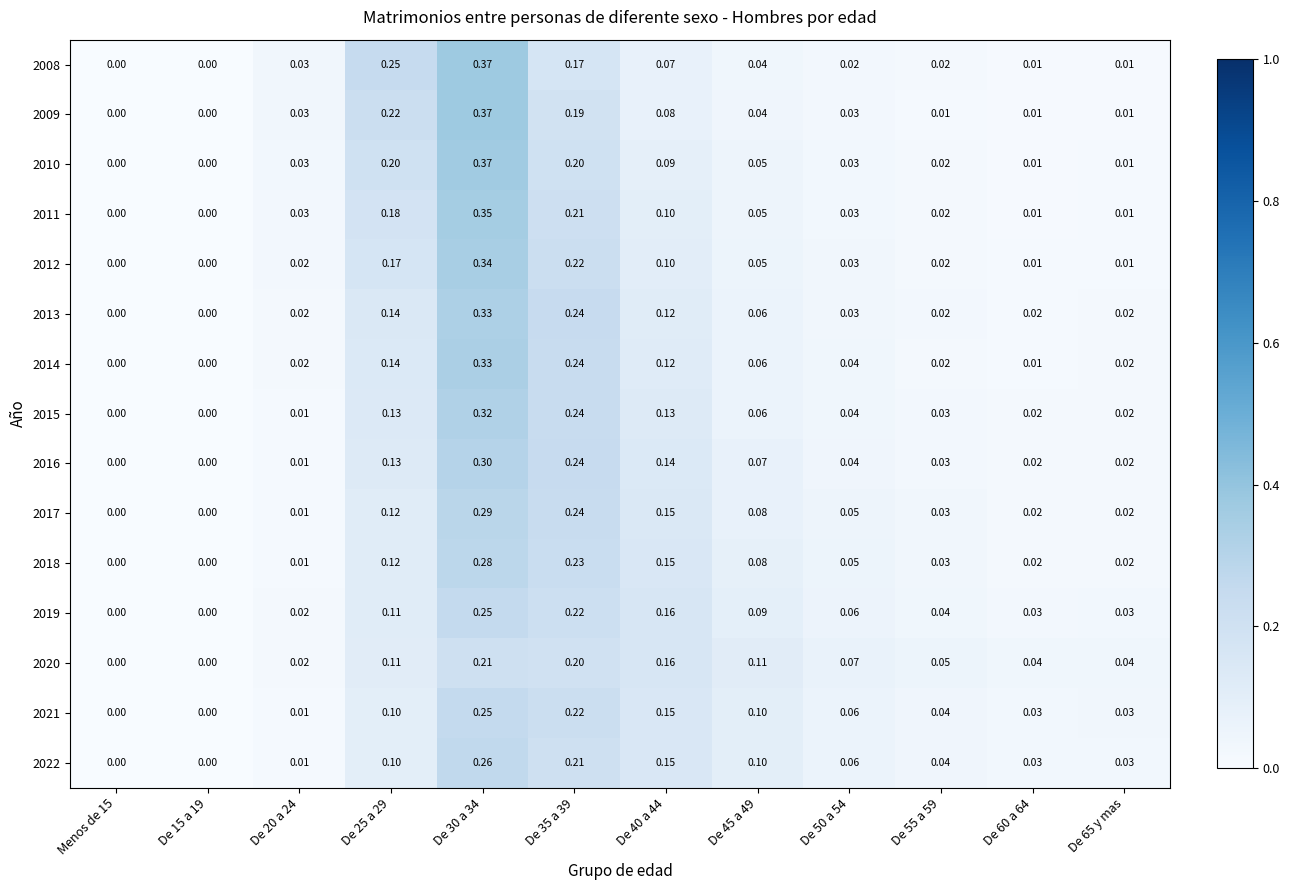

Is the value of 2014 at De 65 y mas greater than the value of 2009 at De 55 a 59?

Yes